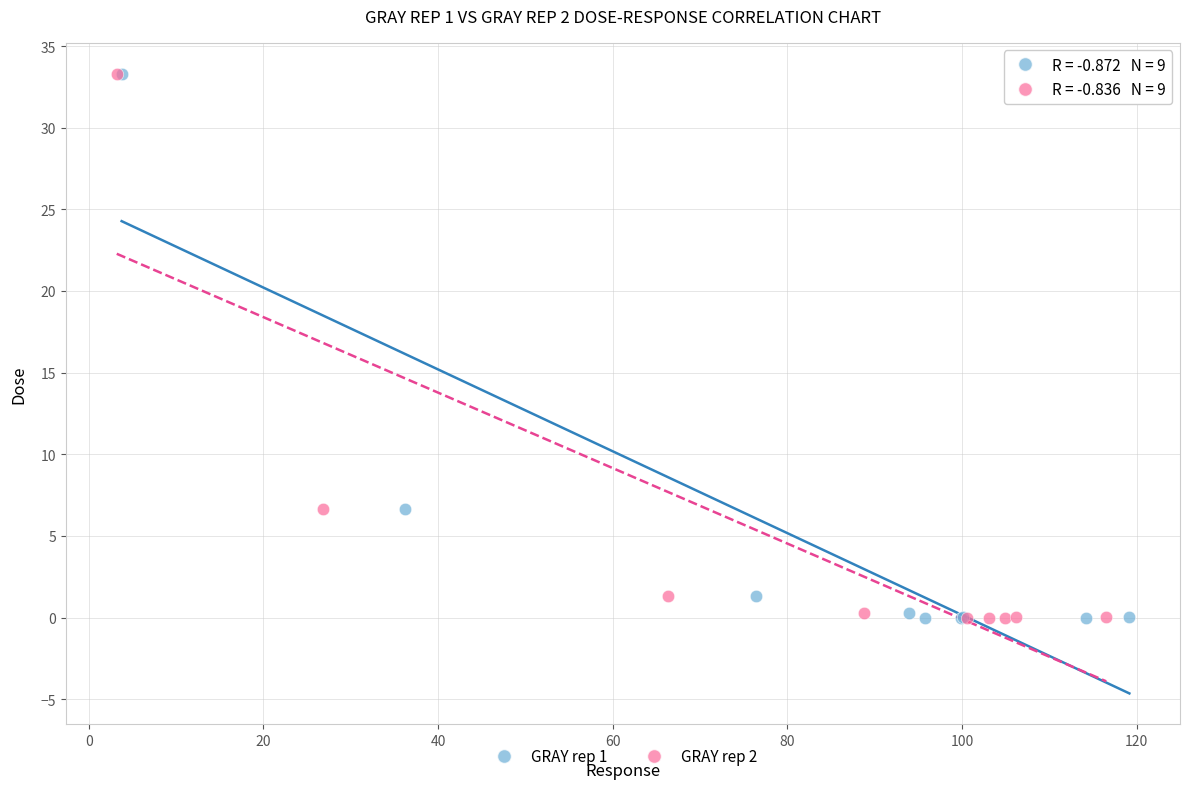

What are all the series names shown in the legend?

GRAY rep 1, GRAY rep 2